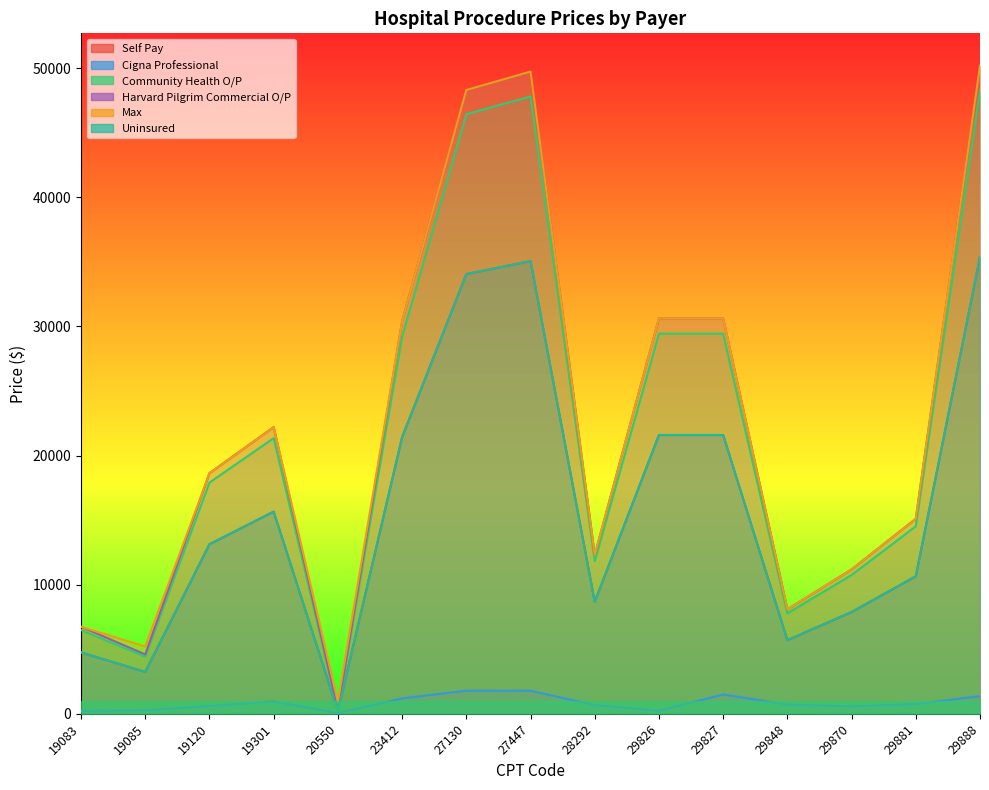

Is it true that Community Health O/P equals 17908.8 at 19120?

True